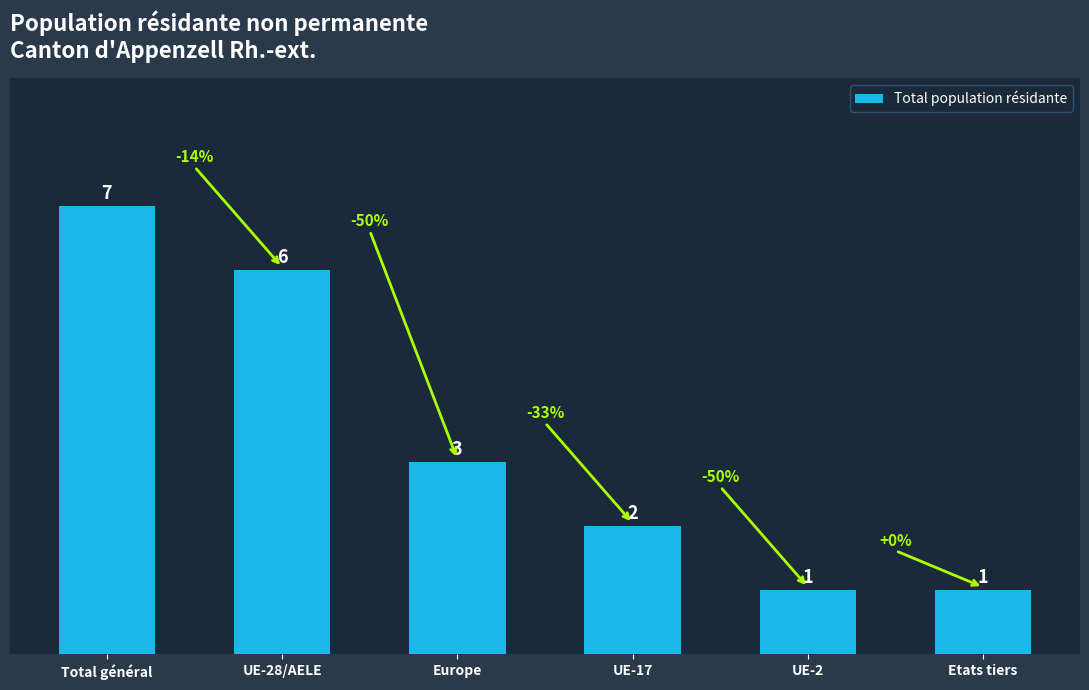

What position from the left is Etats tiers?

6